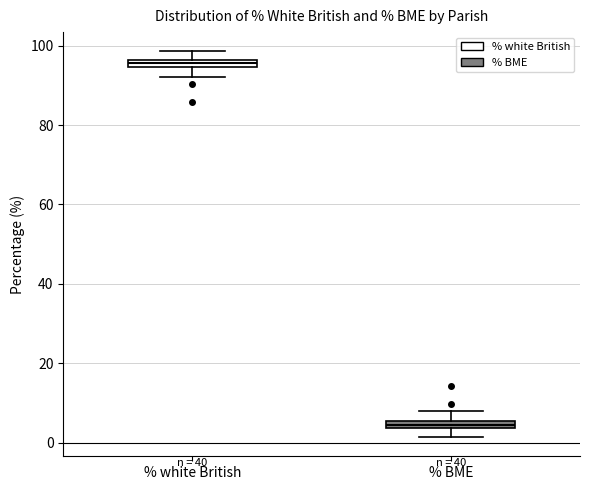

Where does the upper whisker of the box for % white British end on the y-axis? The values are not printed on the chart, so give them approximately, as read against the axis.

98